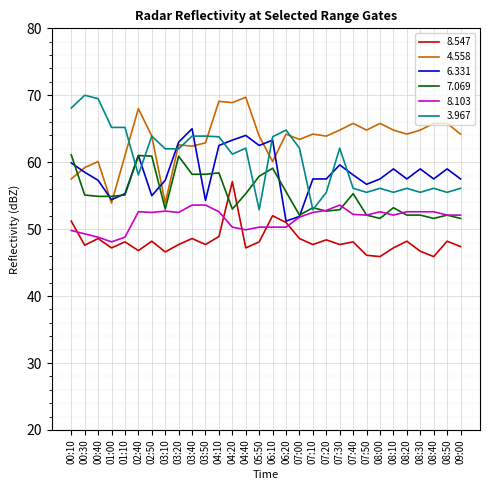

At 09:00, list the series in order from smallest to largest.

8.547, 7.069, 8.103, 3.967, 6.331, 4.558